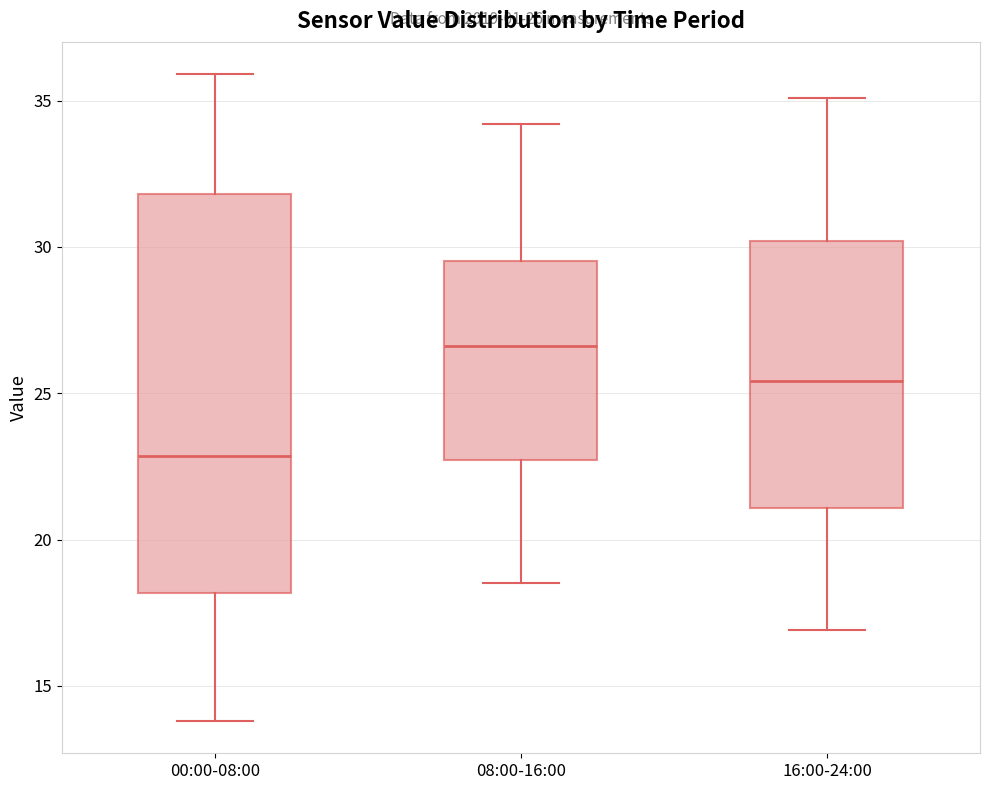

Which box has the lowest median line?

00:00-08:00